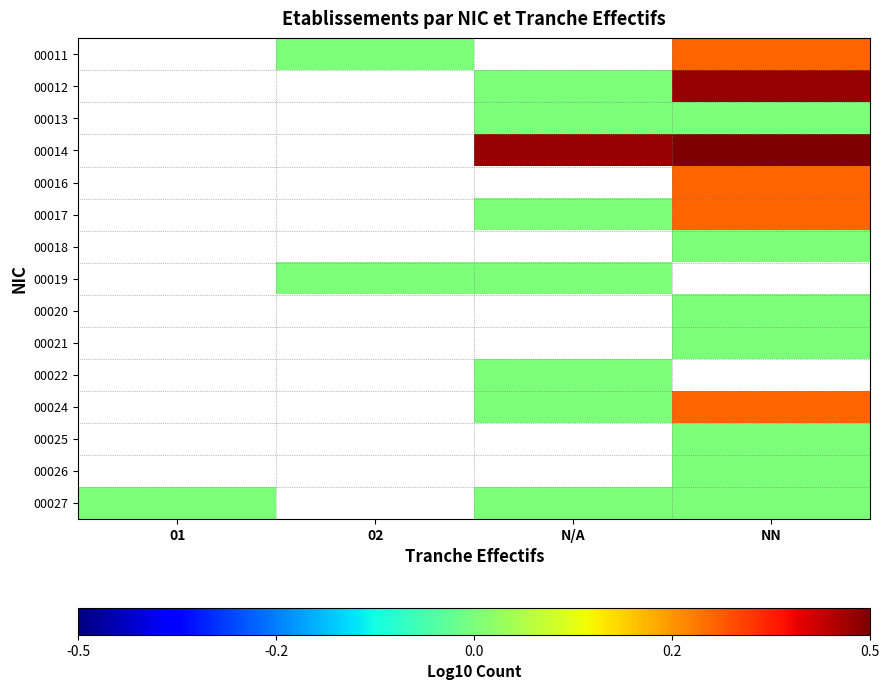

Which has a higher value, N/A or 02?

02